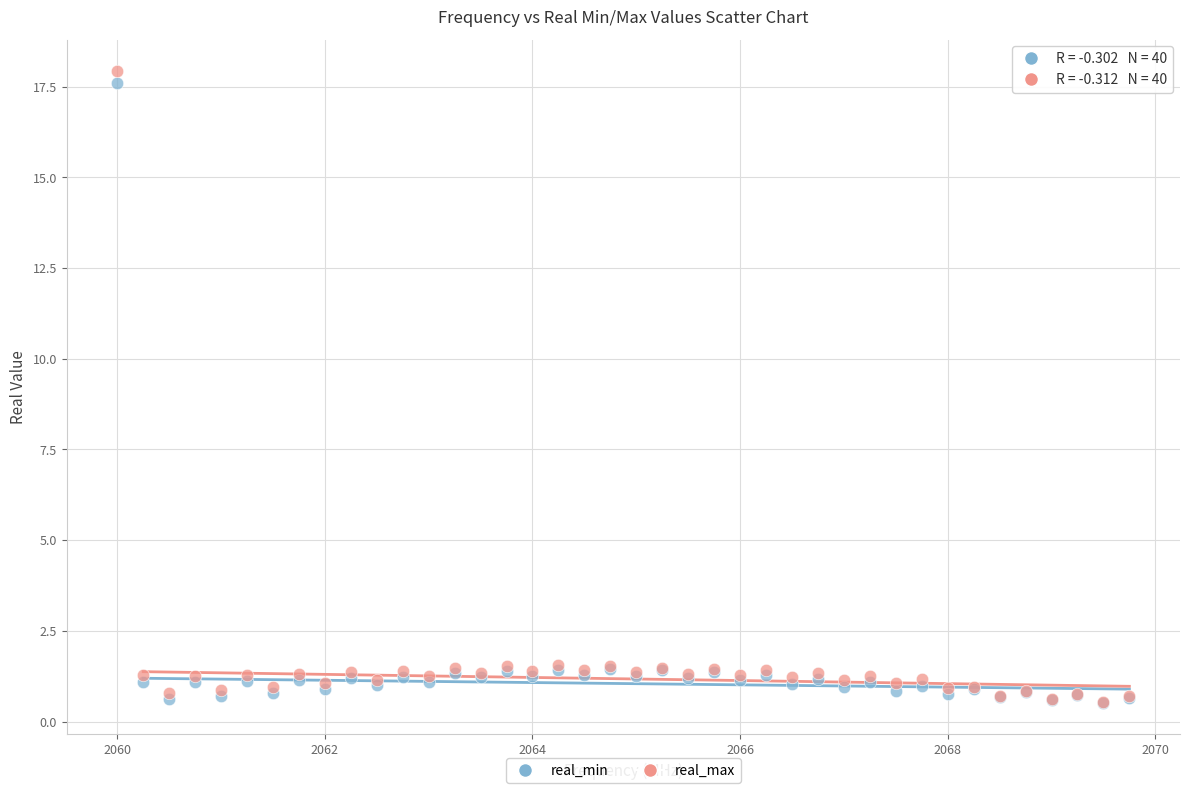

Which series contains the highest Y value?

real_max